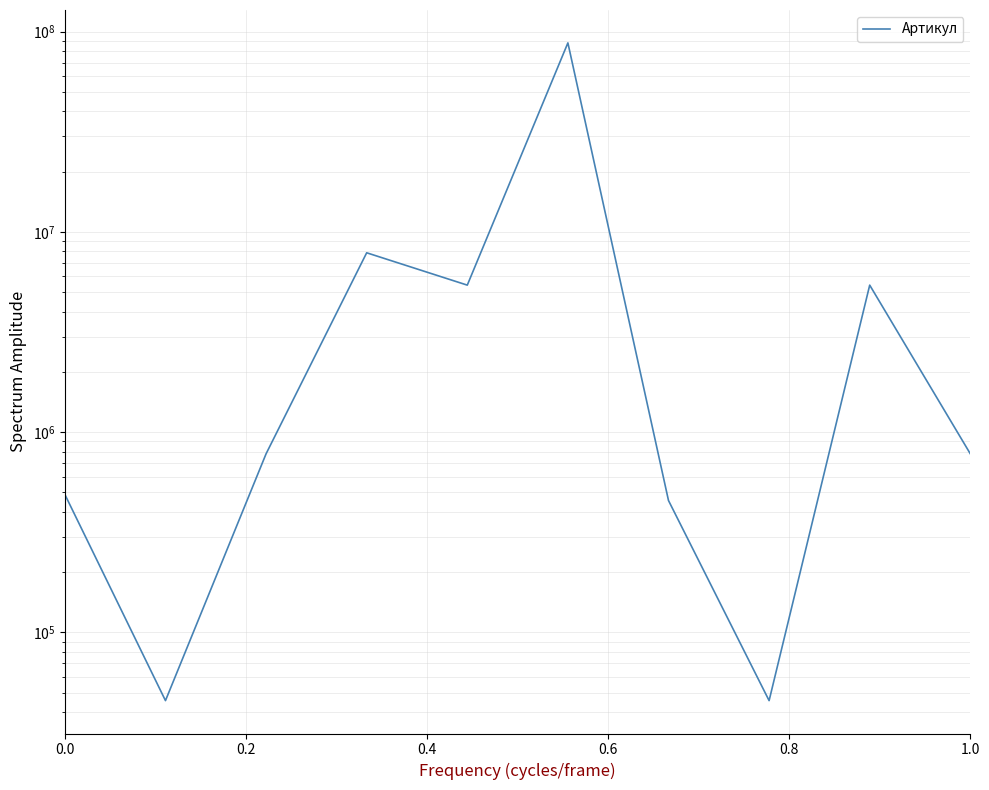

Is this an area chart (filled region under the line)?

No